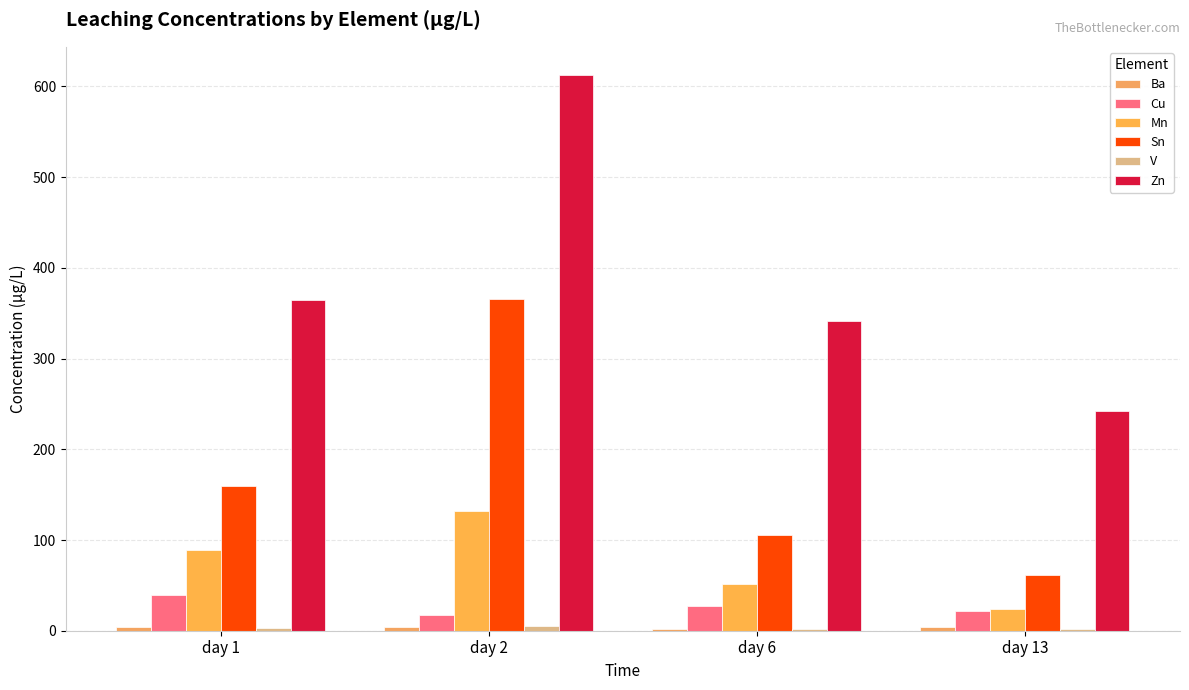

What is the maximum value shown in the chart?

613.0